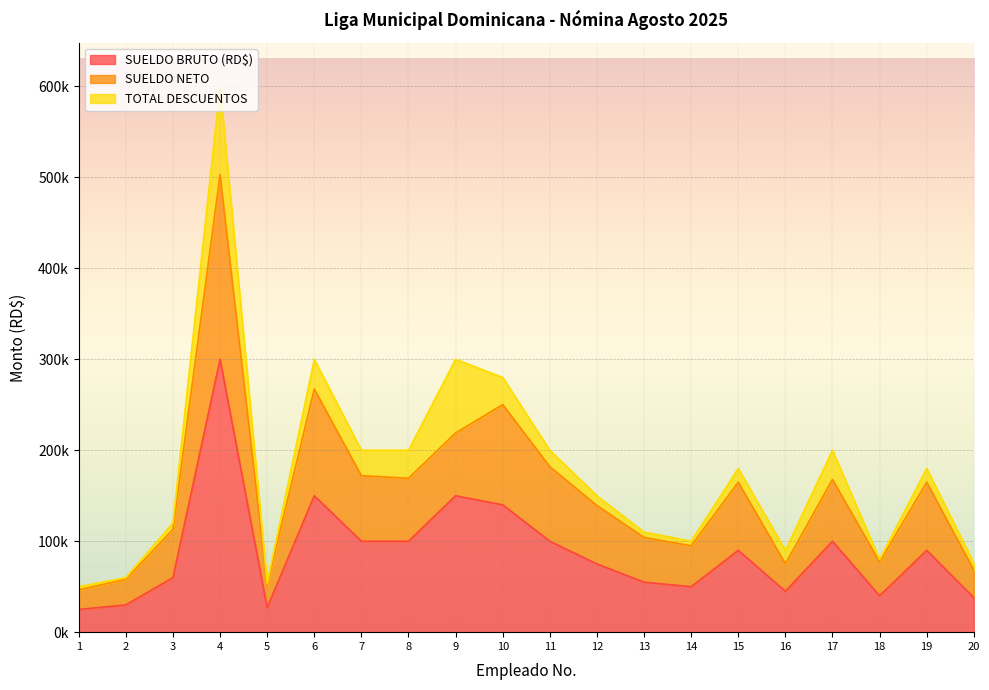

Is it true that SUELDO BRUTO (RD$) equals 100000.0 at 7?

True